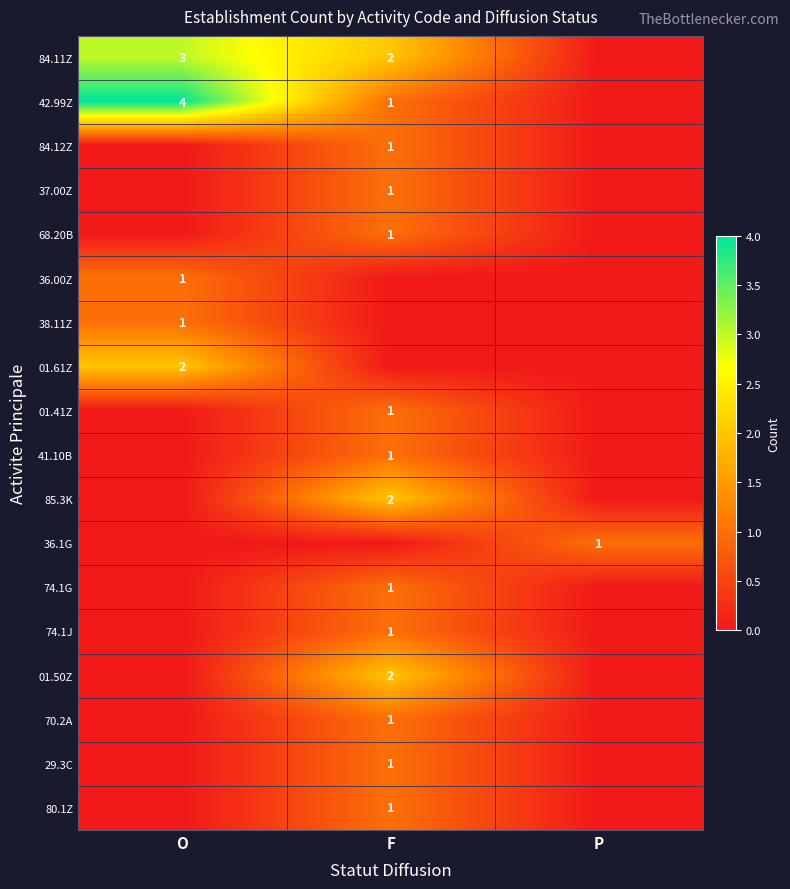

Is it true that 74.1G equals 2 at F?

False